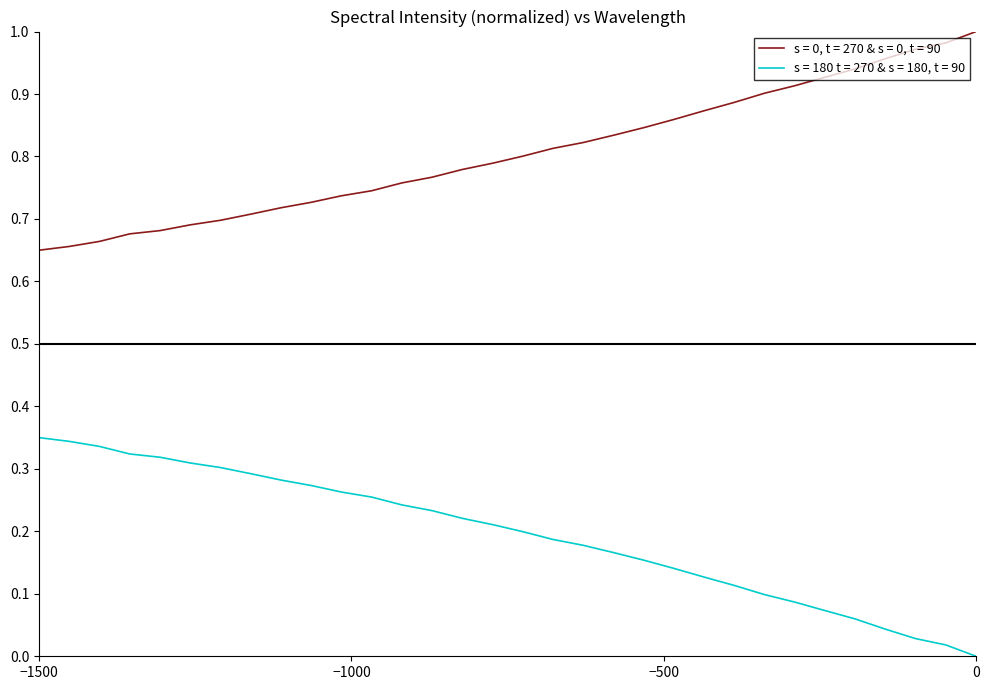

True or false: s = 0, t = 270 & s = 0, t = 90 and s = 180 t = 270 & s = 180, t = 90 intersect in this chart.

False